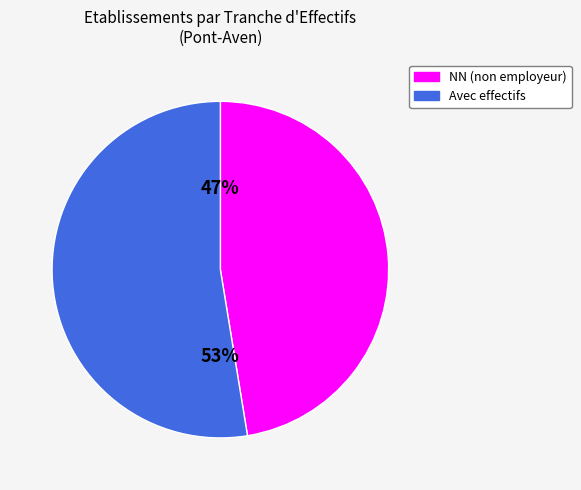

Is there a majority slice in this chart?

Yes